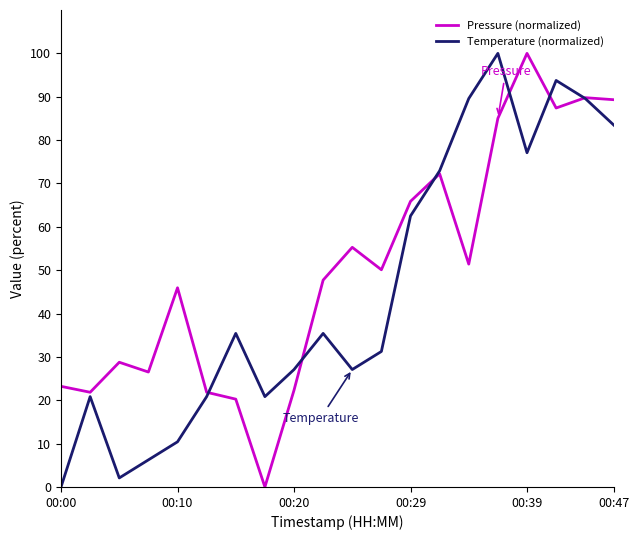

What is the maximum value shown in the chart?

100.0